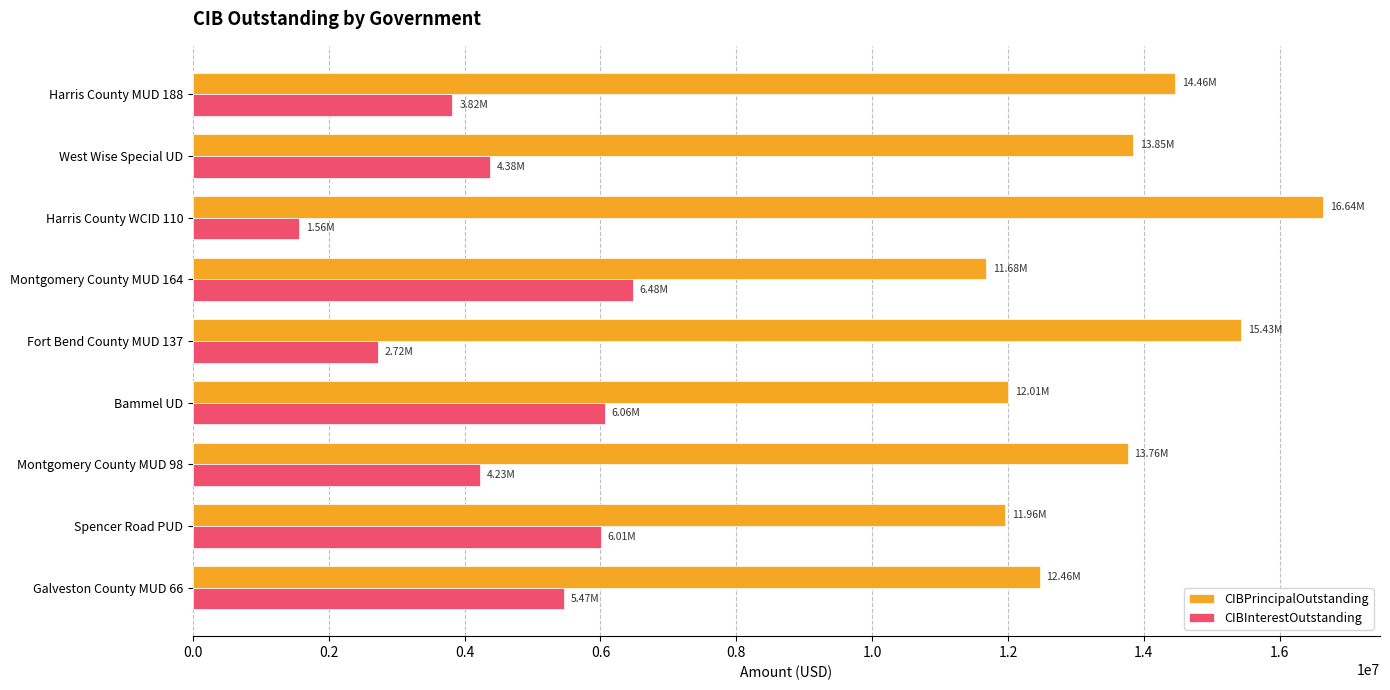

What is the total value across all series at Galveston County MUD 66?

17931170.5